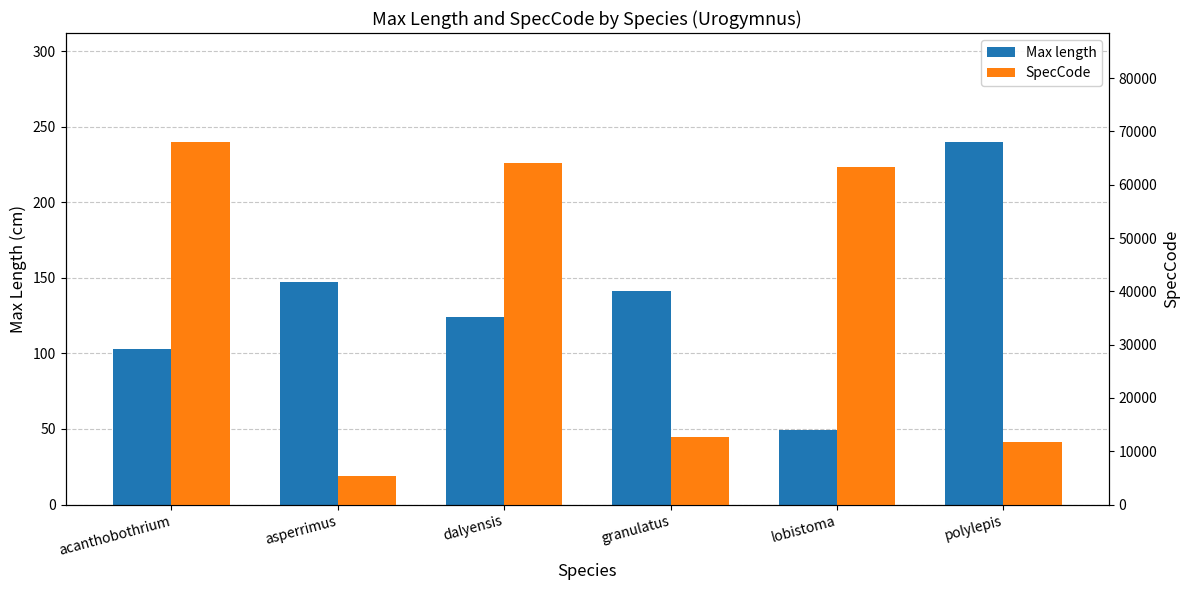

Where does the SpecCode series first go above 63391?

acanthobothrium